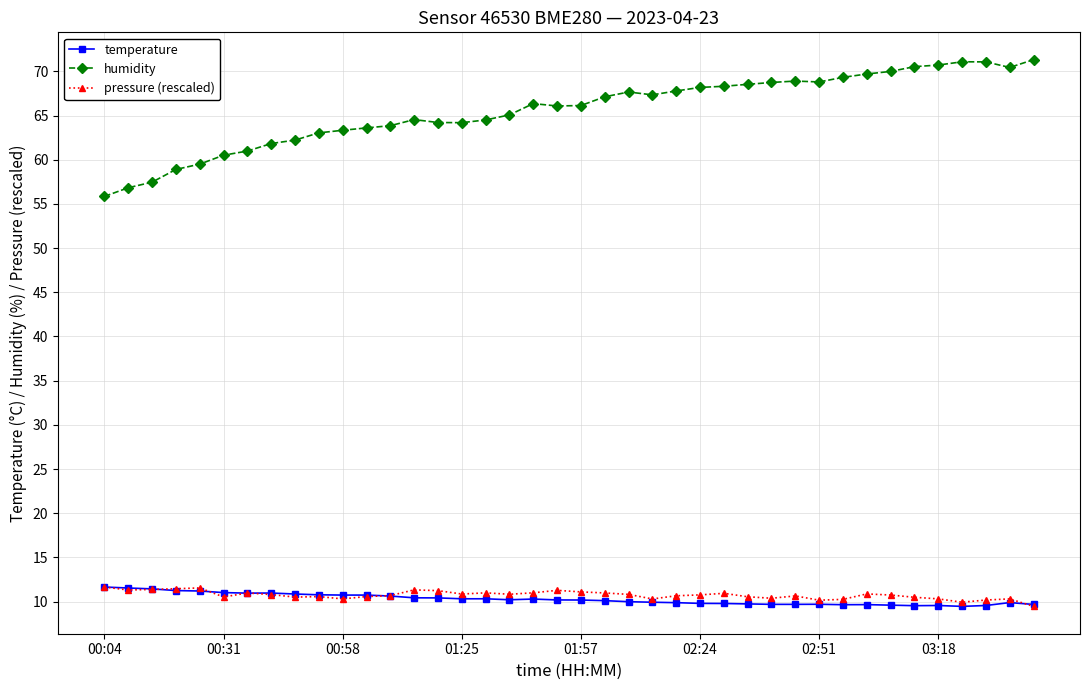

What is the average value of the pressure (rescaled) series?

10.7